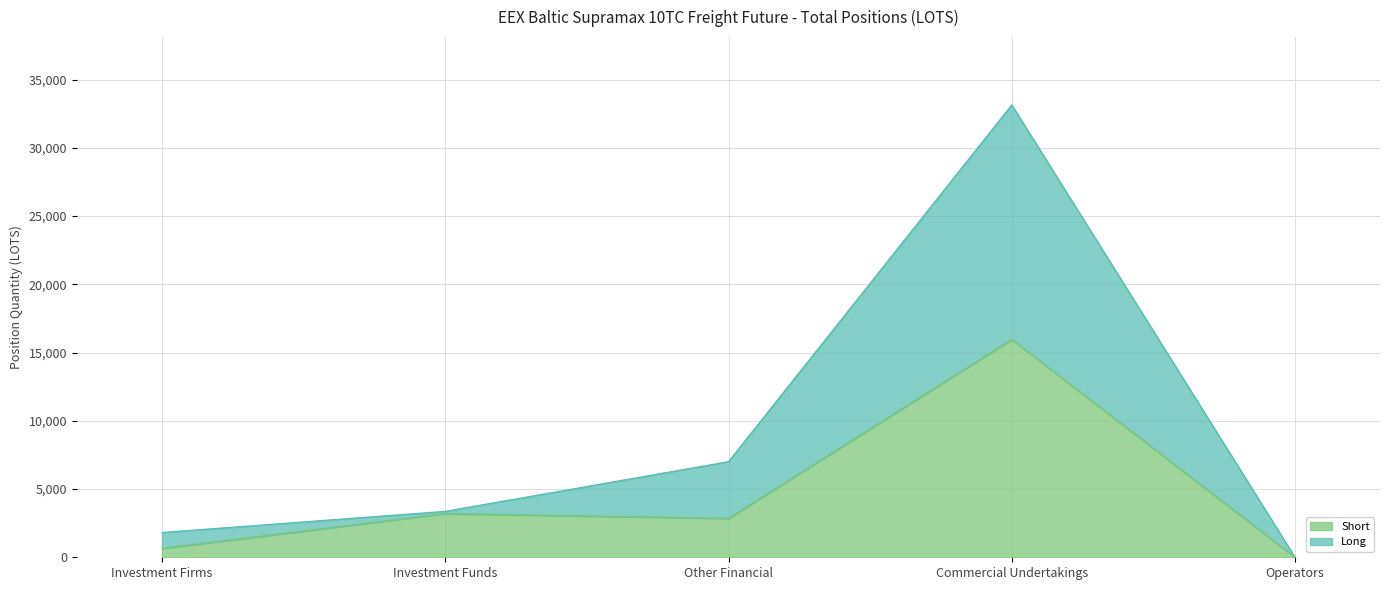

Reading left to right, what are all the values shown in this chart?

Long: Investment Firms=1812.3	Investment Funds=3359.9	Other Financial=7002.3	Commercial Undertakings=33144.9	Operators=0.0
Short: Investment Firms=648.6	Investment Funds=3198.0	Other Financial=2848.9	Commercial Undertakings=15964.3	Operators=0.0